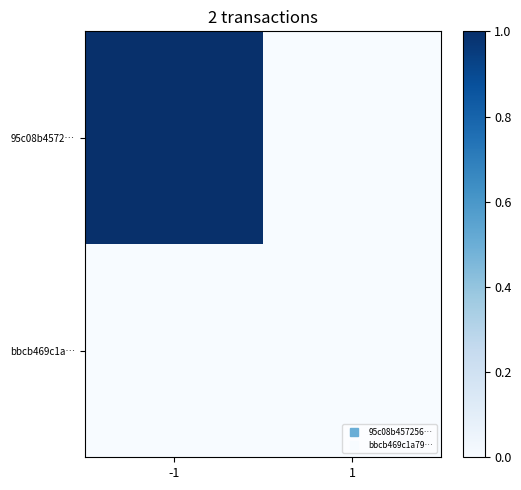

At 1, list the series in order from largest to smallest.

95c08b4572…, bbcb469c1a…